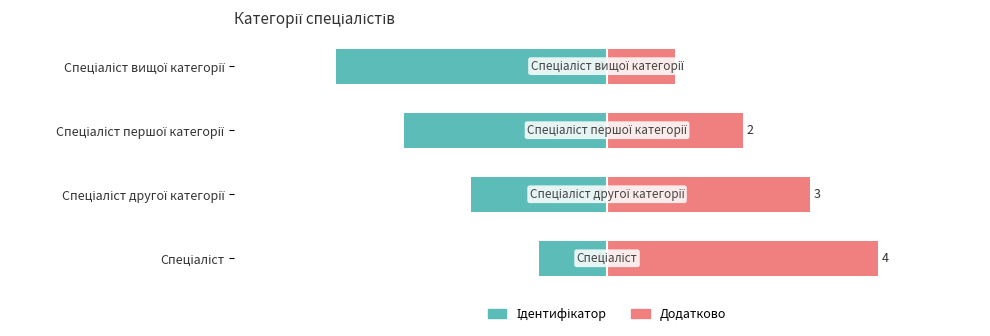

Reading right to left, list all the values displayed in this chart.

Ідентифікатор: -4	-3	-2	-1
Додатково: 1	2	3	4